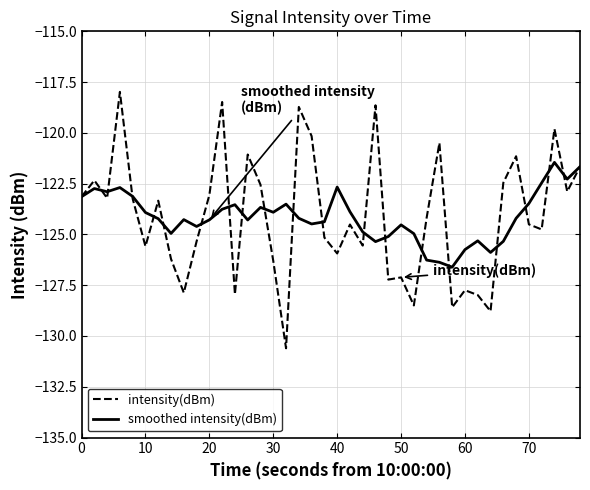

Which series has the widest spread of values?

intensity(dBm)